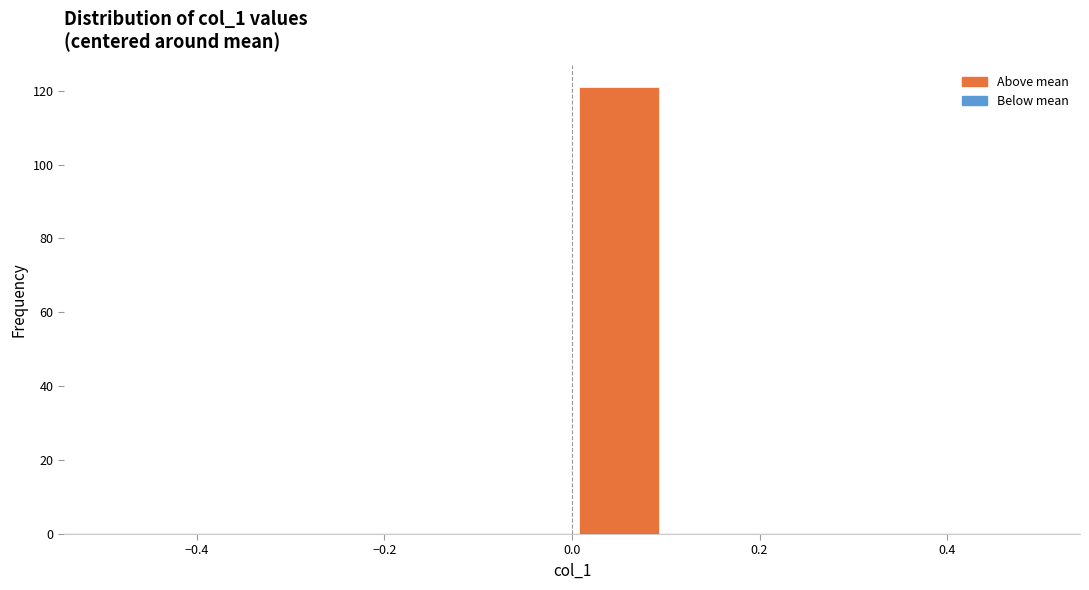

Over which range of the x-axis is the bar tallest?

0.0 to 0.1